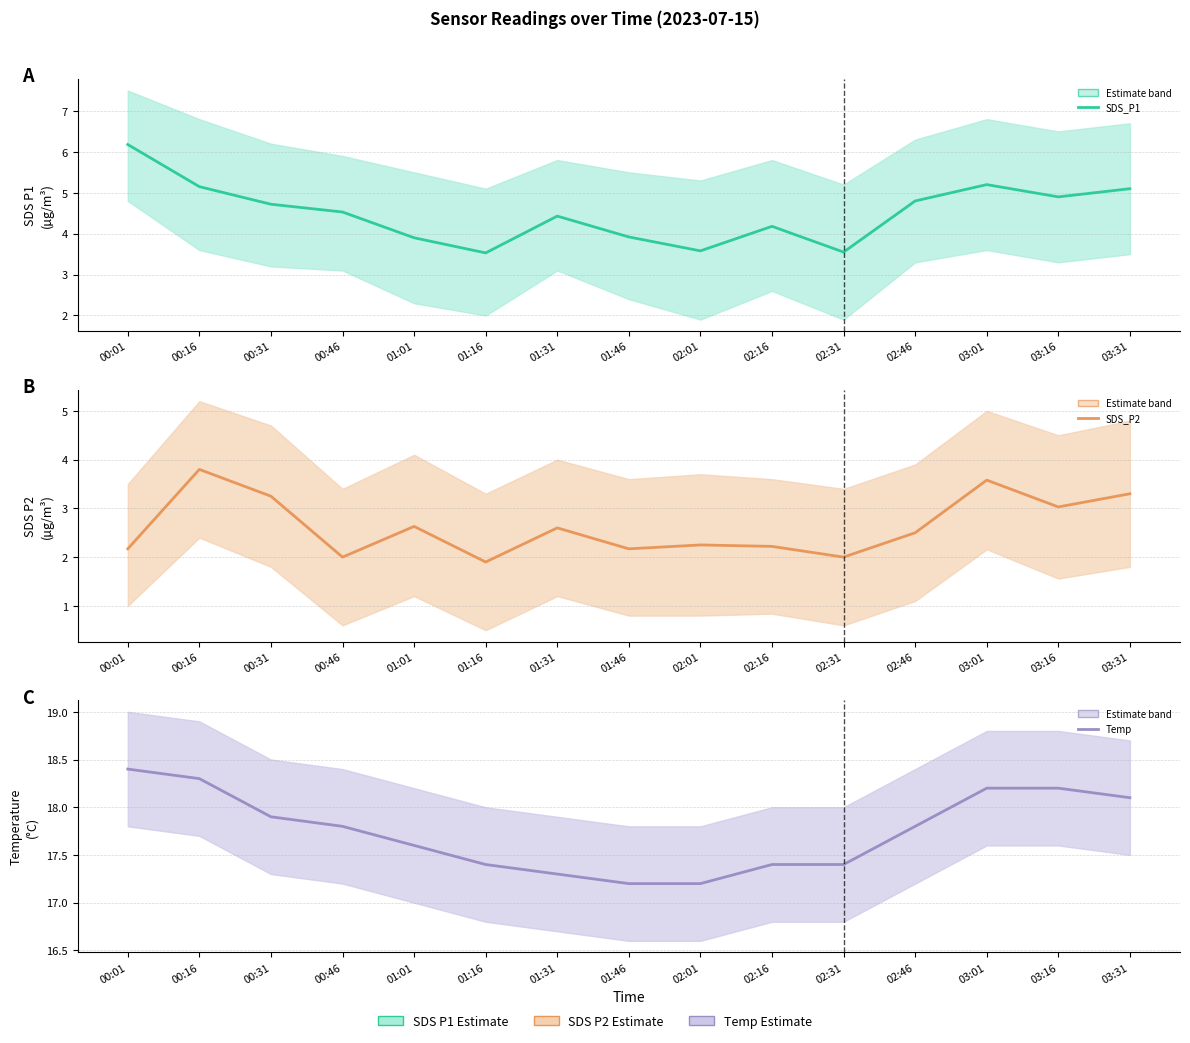

The value of SDS_P2 at 00:01 is 1.2. True or false?

False